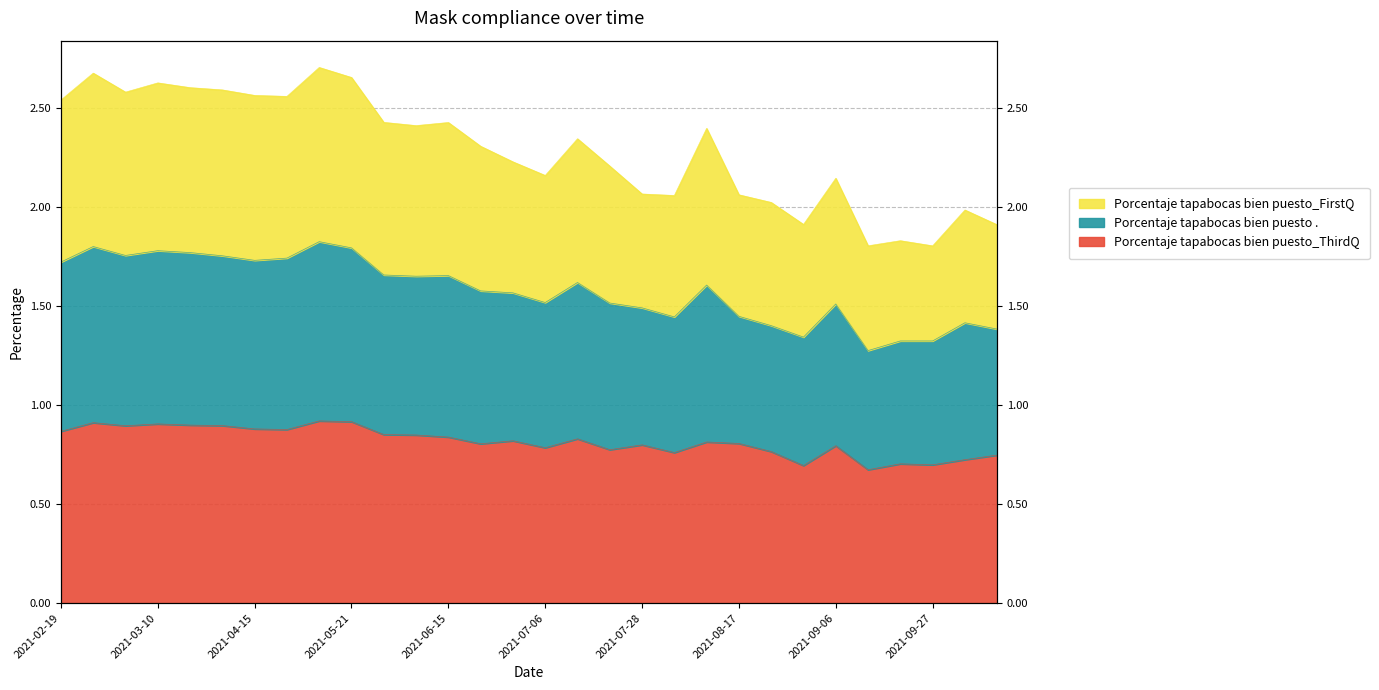

How many categories are shown in the chart?

30